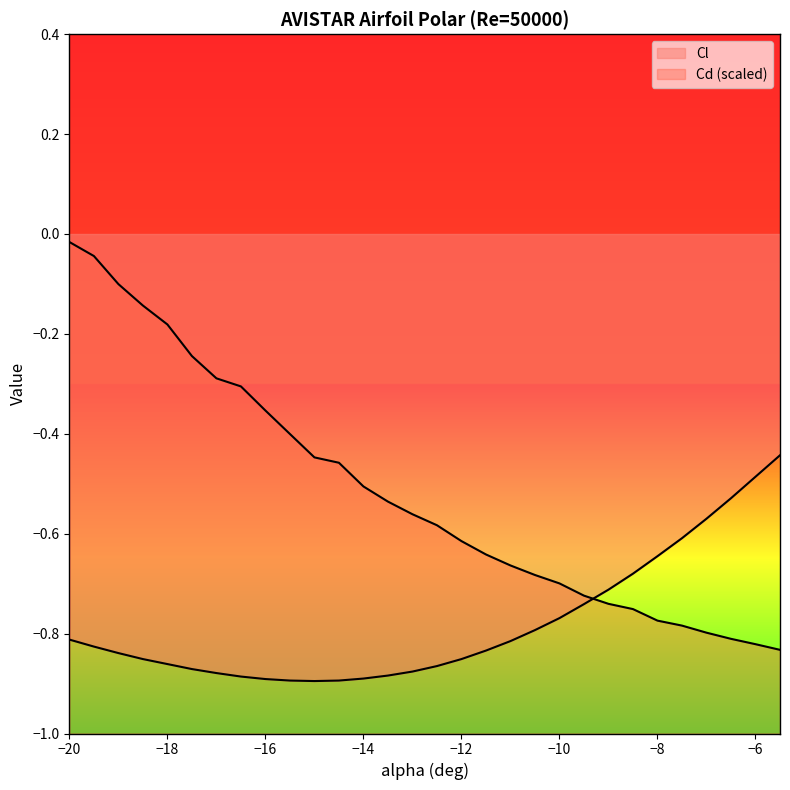

How many interior local valleys does the Cl series have?

1